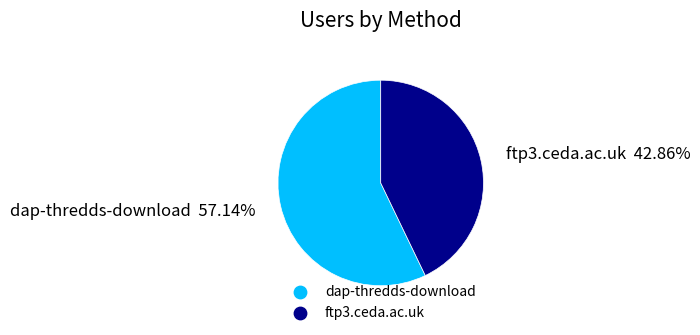

What percentage is the ftp3.ceda.ac.uk slice, to the nearest percent?

43%